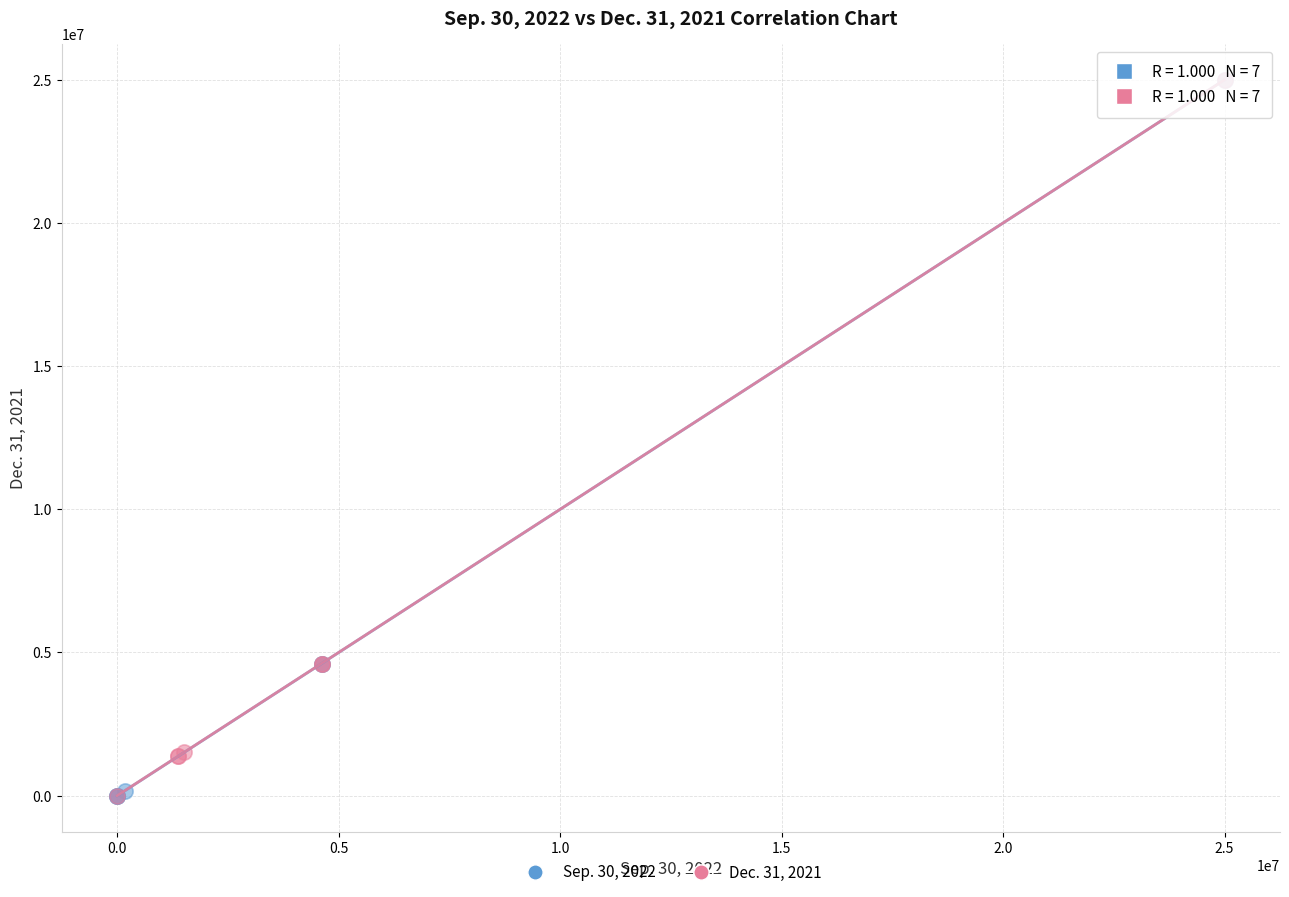

What are all the series names shown in the legend?

Sep. 30, 2022, Dec. 31, 2021